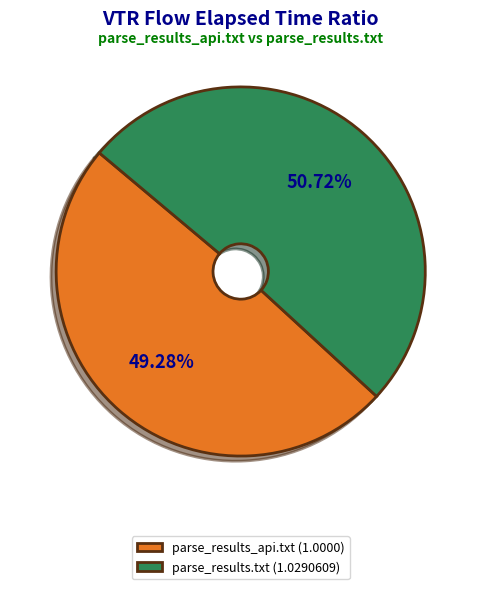

Rank the categories by value from highest to lowest.

parse_results.txt, parse_results_api.txt